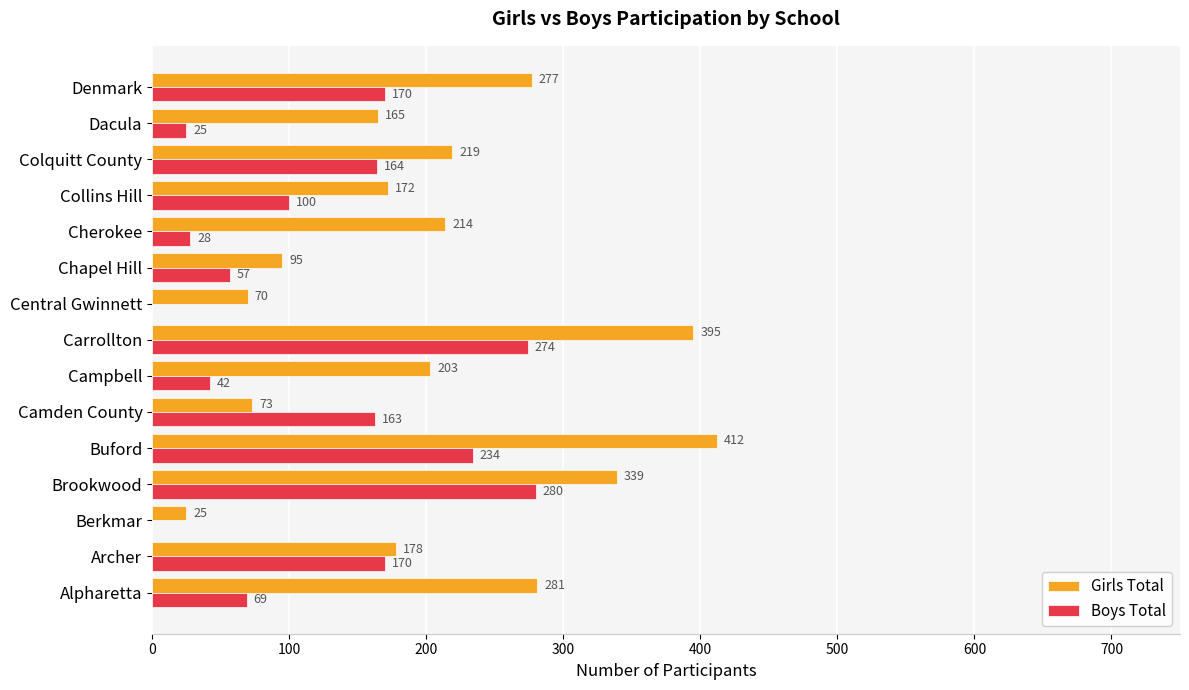

Which series has the largest total across all categories?

Girls Total